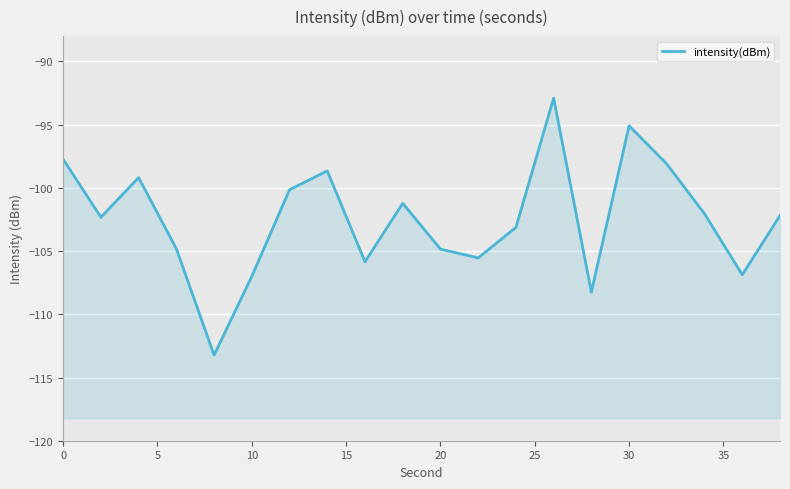

How many points are higher than both their immediate neighbors (excluding endpoints)?

5